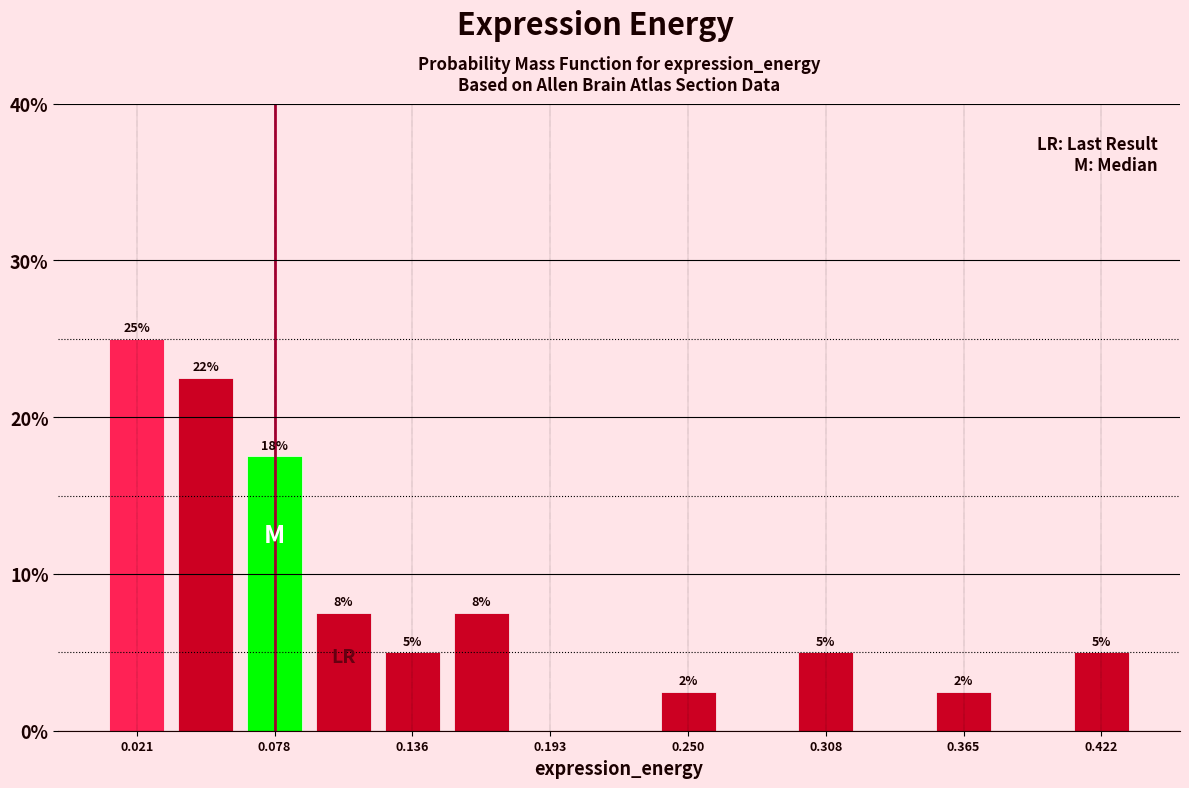

Read against the x-axis, roughly where is the centre of the tallest bar?

0.02